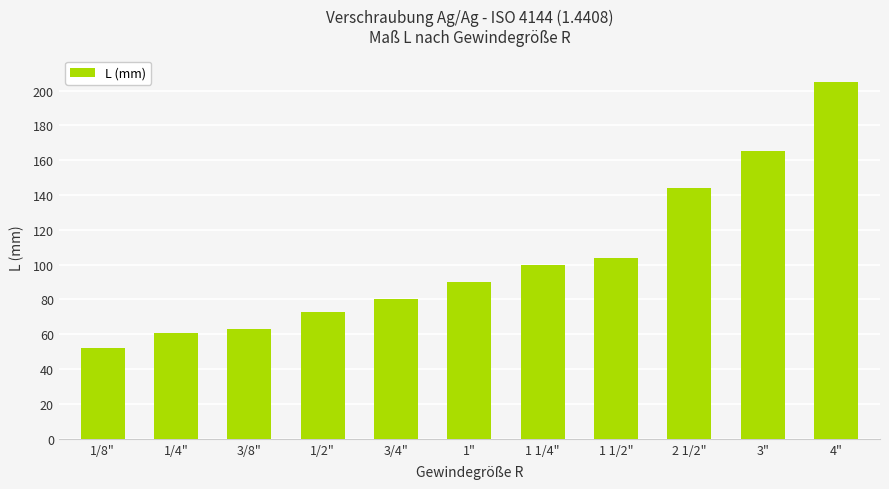

Between 1" and 4", which is larger?

4"